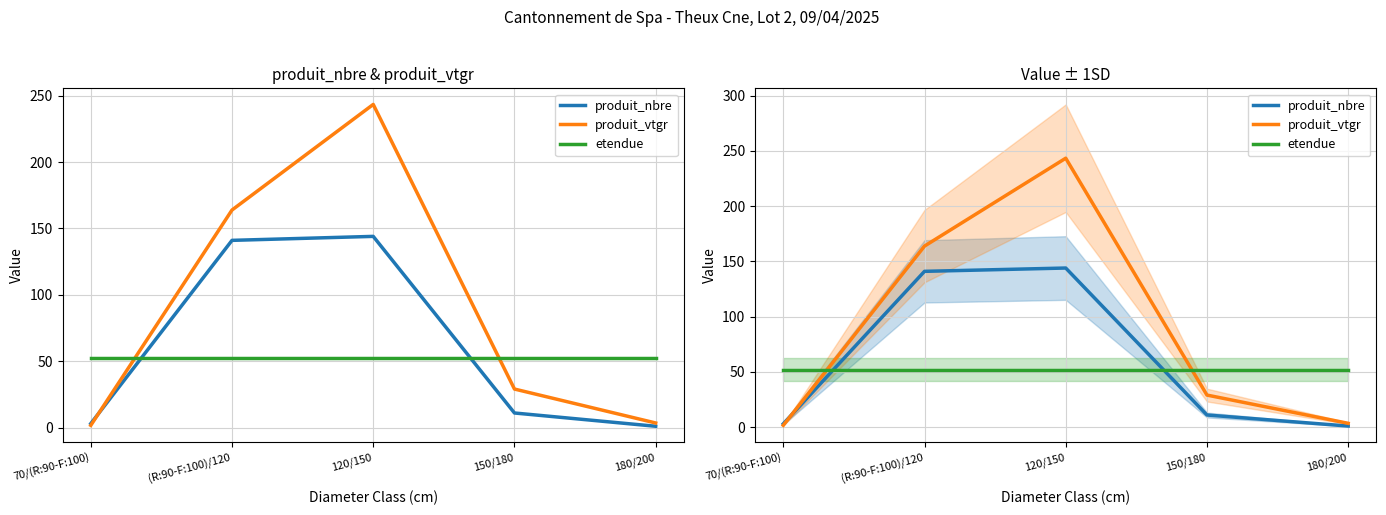

True or false: produit_nbre has a value of 18.2 at 150/180.

False